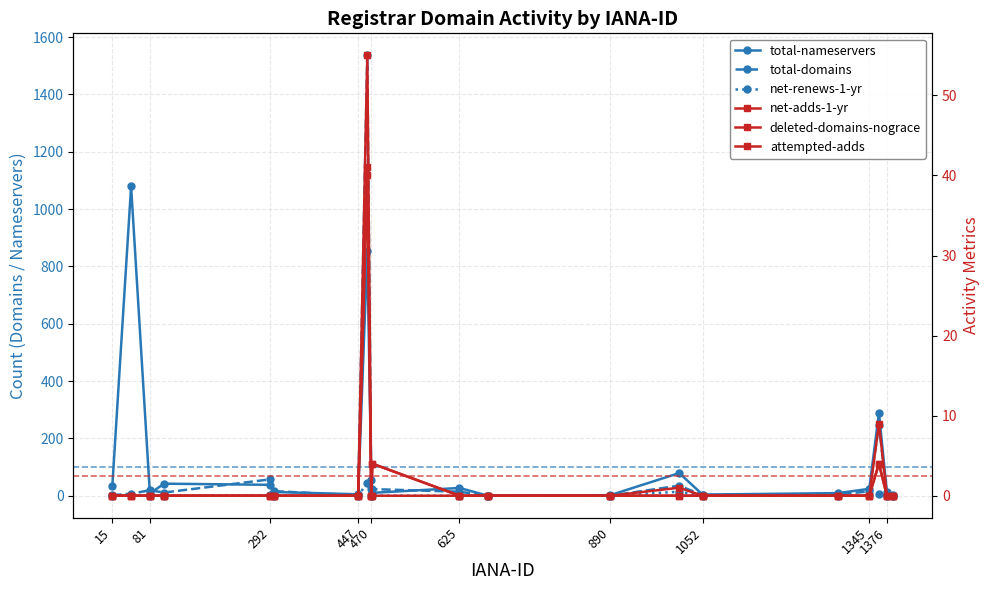

What is the difference between the maximum and minimum values in the deleted-domains-nograce series?

55